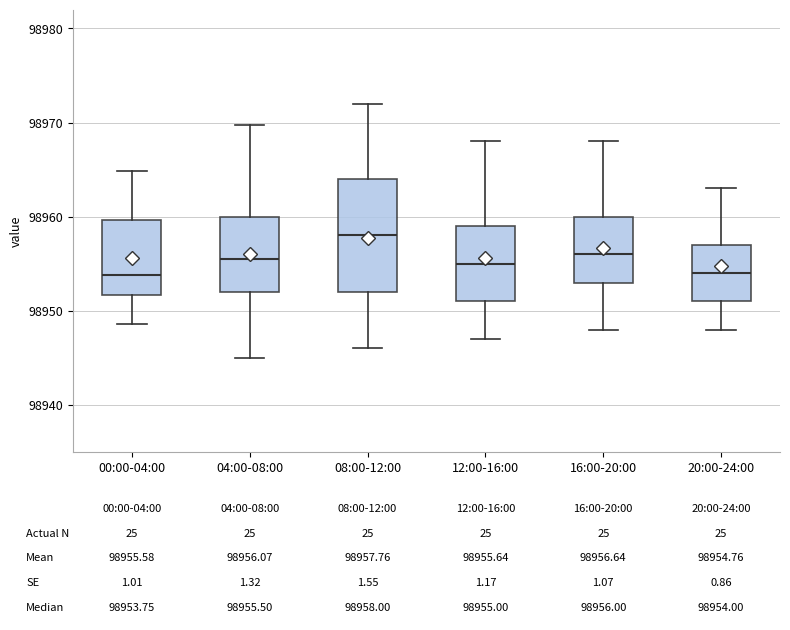

Comparing the boxes themselves (not the whiskers), which one is the tallest?

08:00-12:00